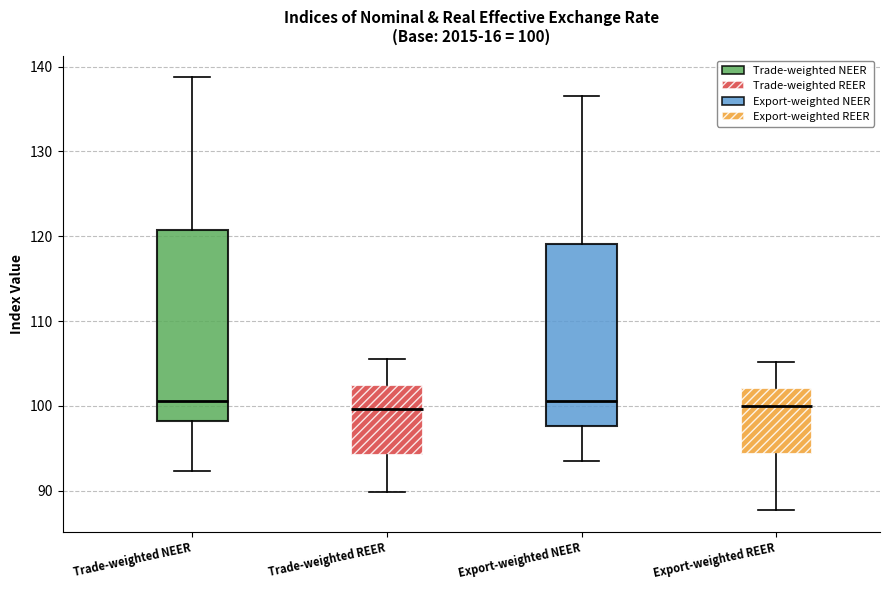

Which box is the tallest, from its lower edge to its upper edge?

Trade-weighted NEER